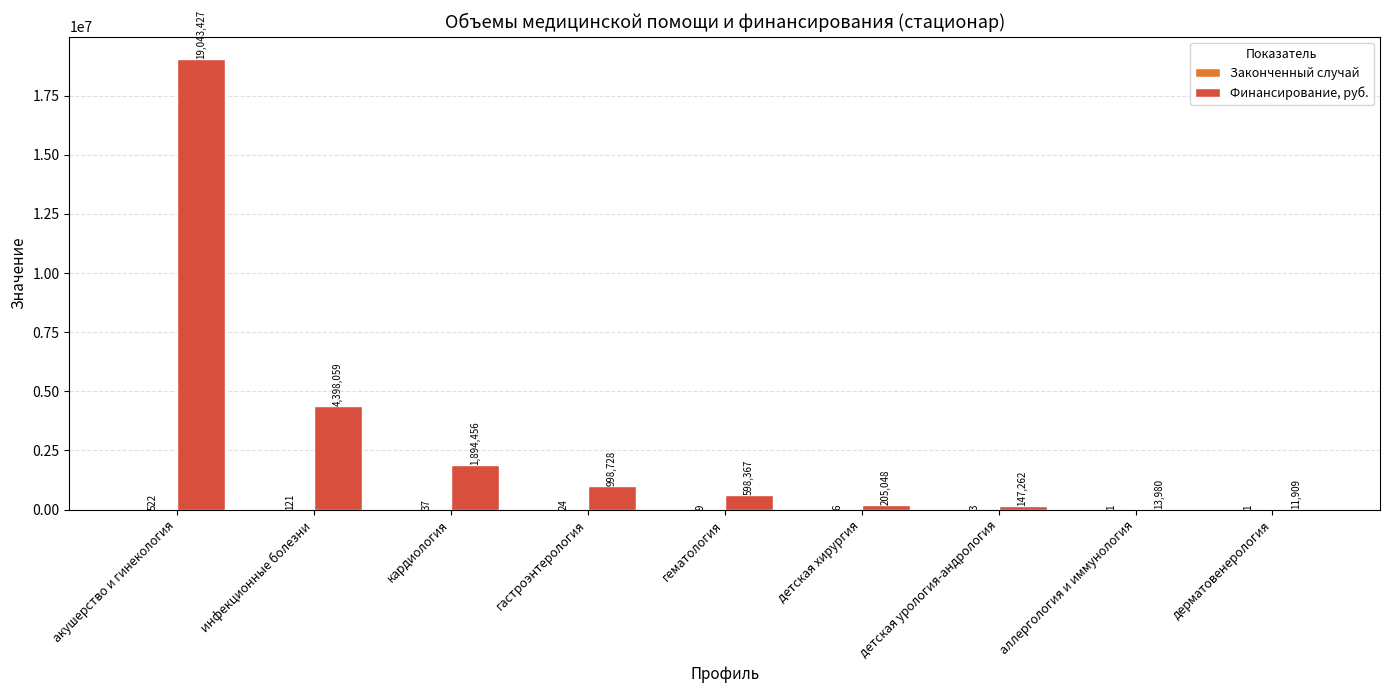

Between кардиология and гематология, which series saw the biggest shift?

Финансирование, руб.